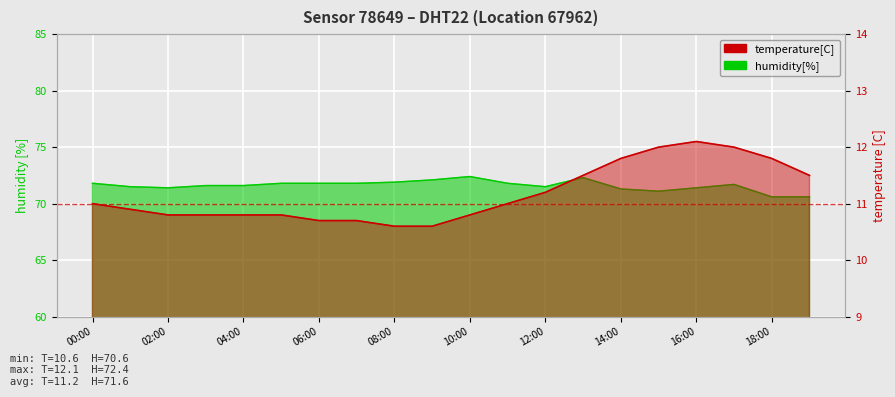

What is the label of the 16th point from the left?

15:00